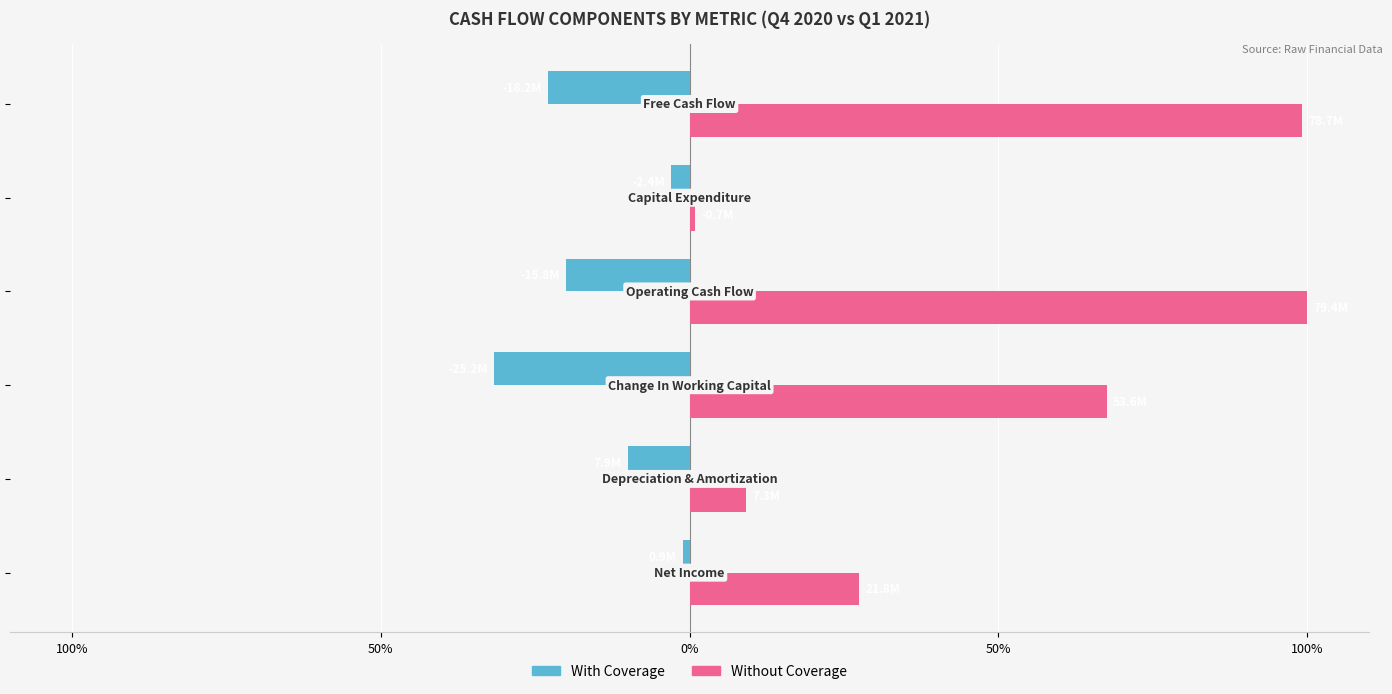

What are all the series names shown in the legend?

With Coverage, Without Coverage